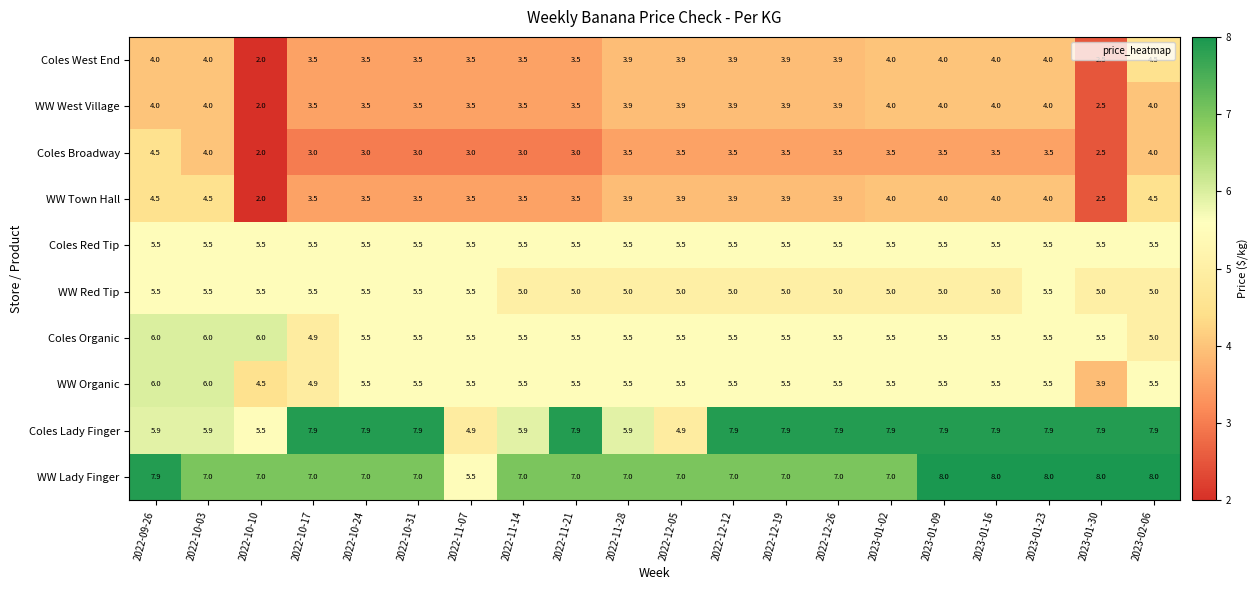

What is the average value of the Coles Lady Finger series?

7.1